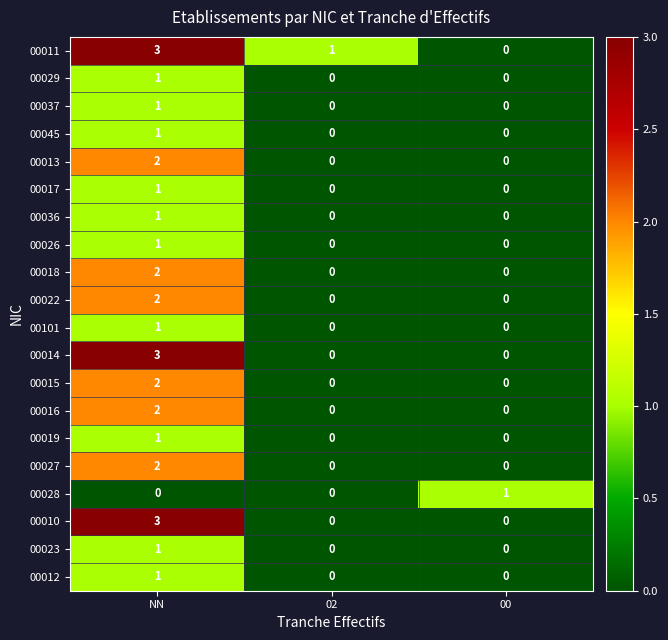

Which series has the largest total across all categories?

00011